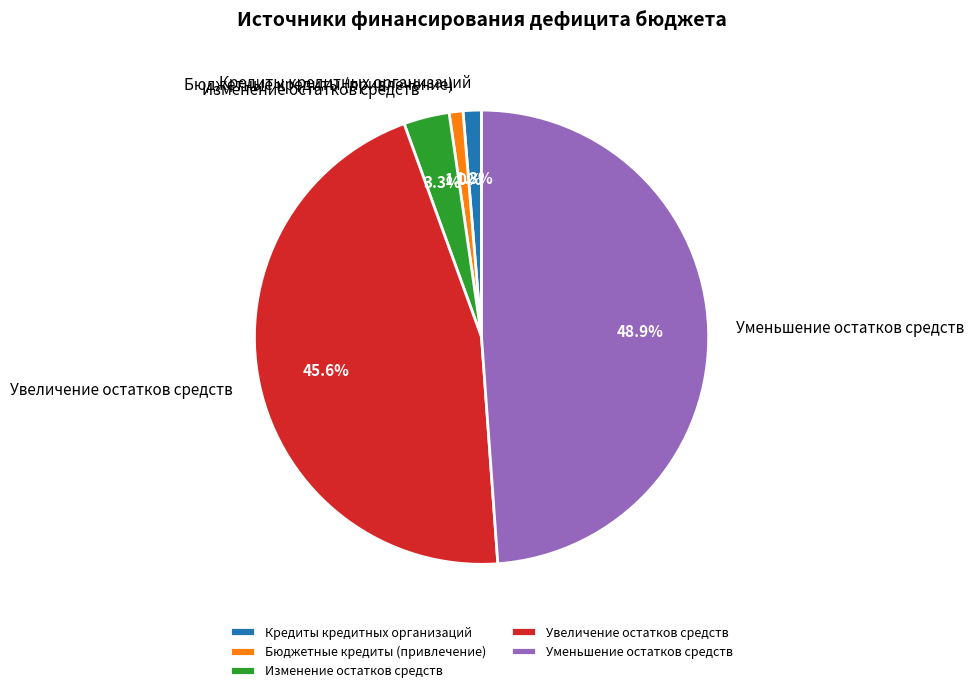

Does Уменьшение остатков средств represent more than half of the total?

No